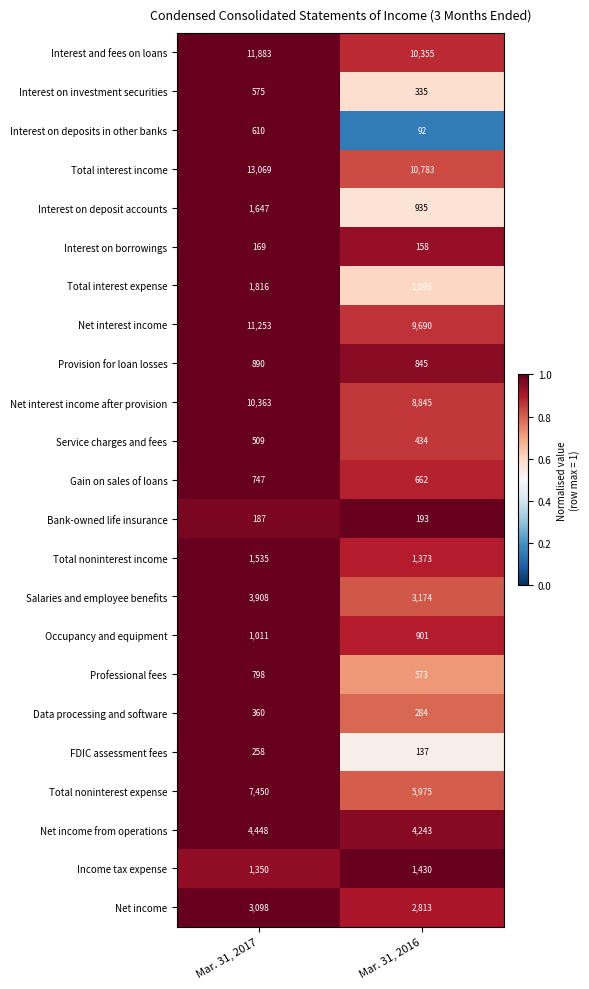

The Total interest income series shows 2176 at Mar. 31, 2016. True or false?

False